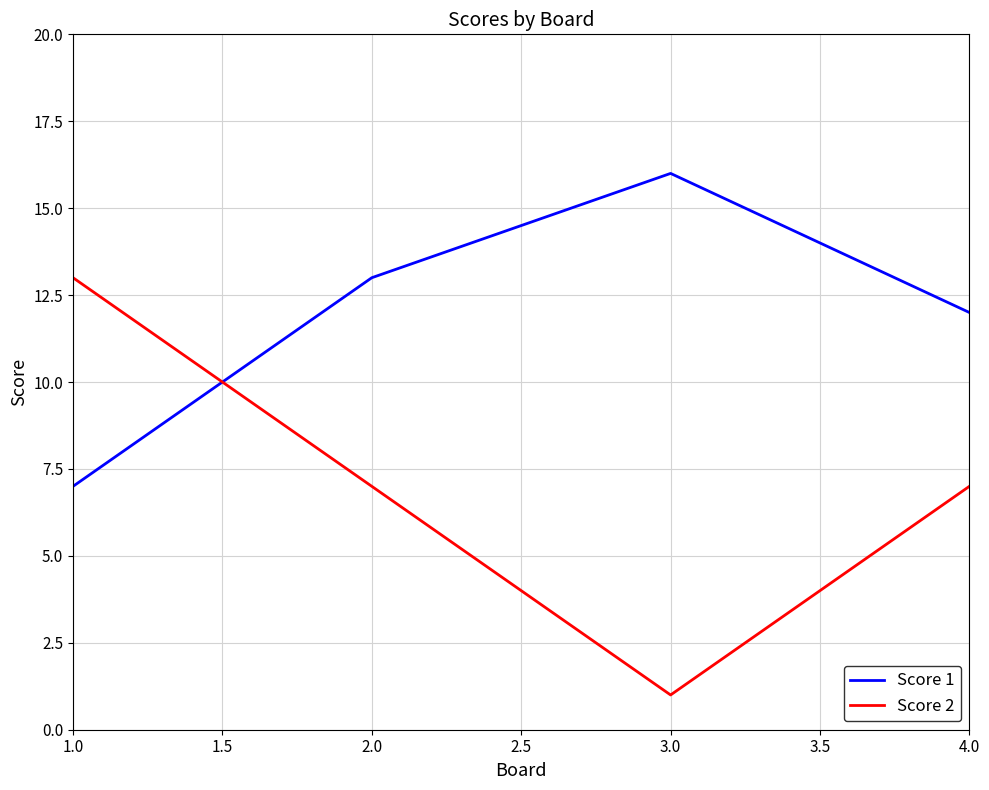

At which label does Score 1 reach its peak?

3.0